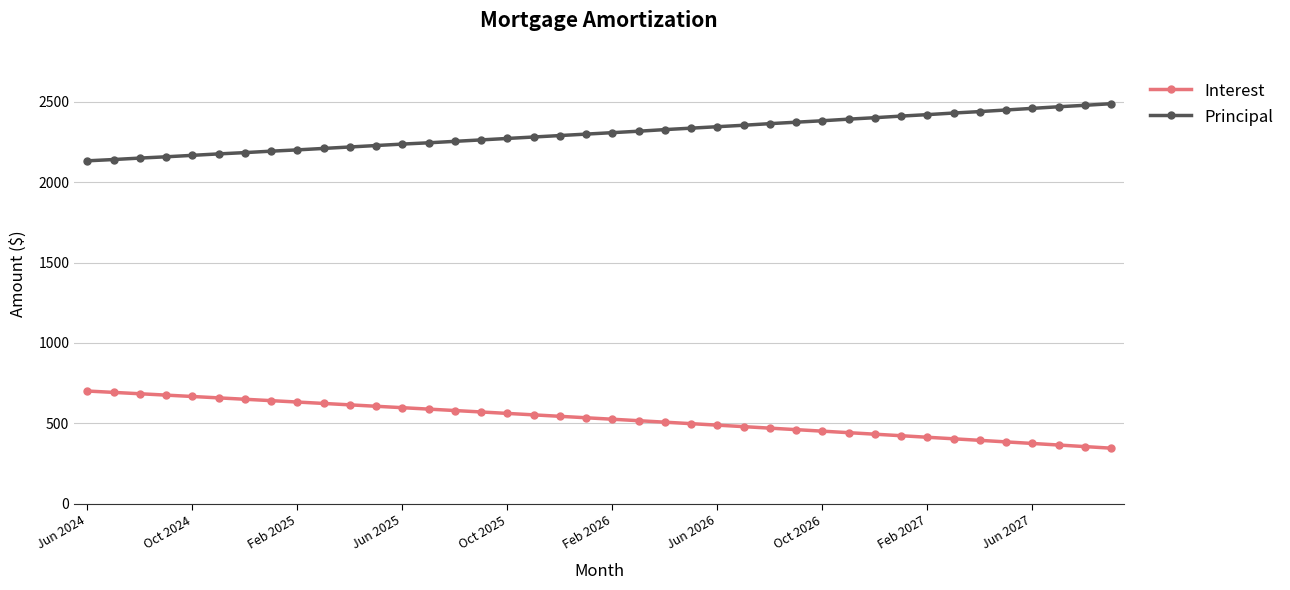

What is the value of the Interest point at the 9th from the left?

633.0